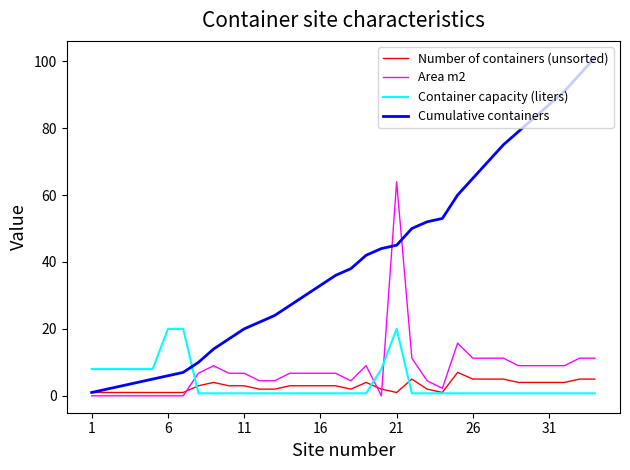

What is the highest value of the Cumulative containers series?

101.0